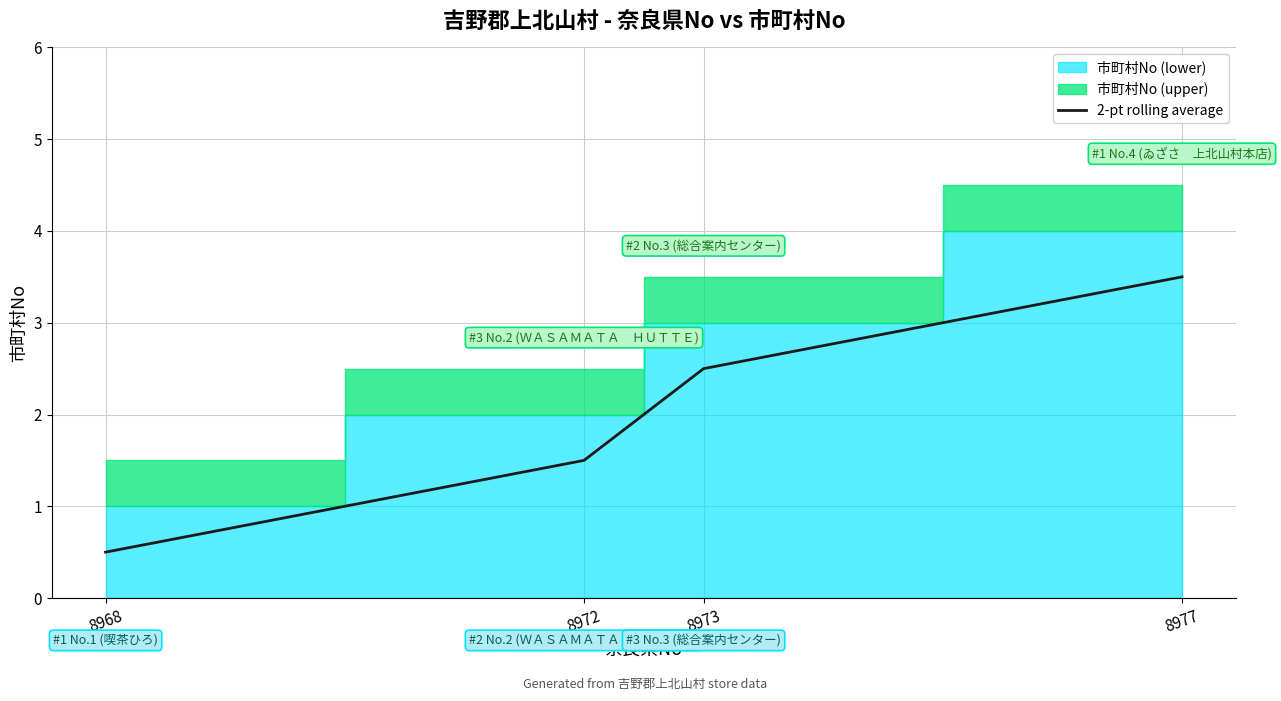

What is the difference between the values at 8973 and 8977?

1.0